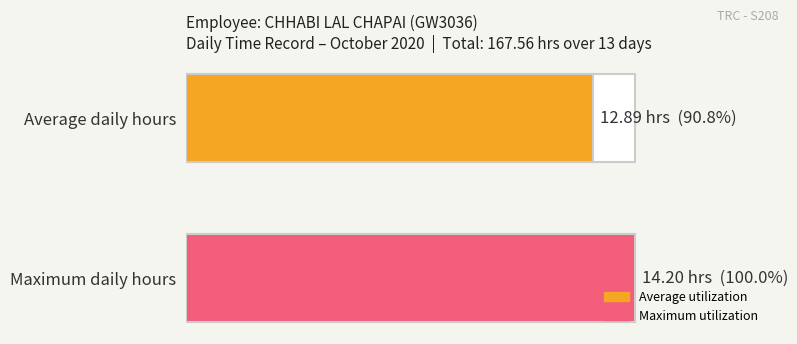

What is the maximum value shown in the chart?

14.2